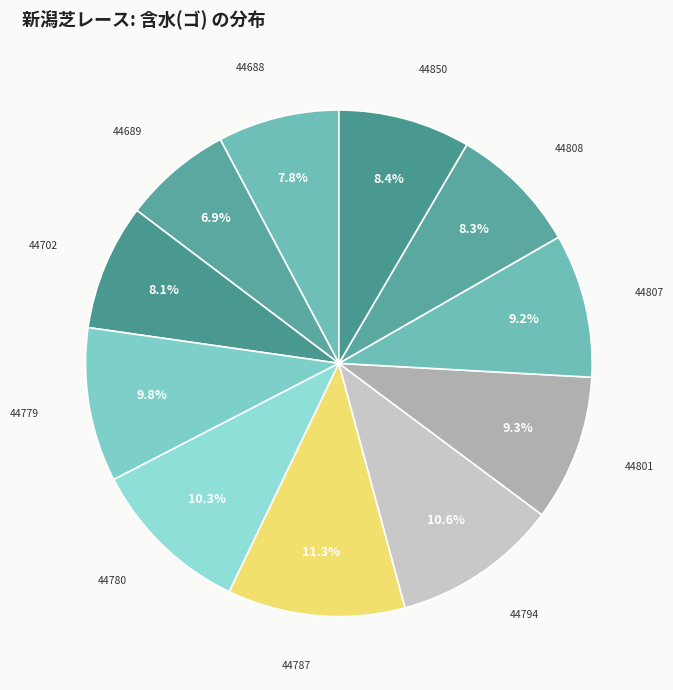

Which category has the smallest portion of the pie?

44689